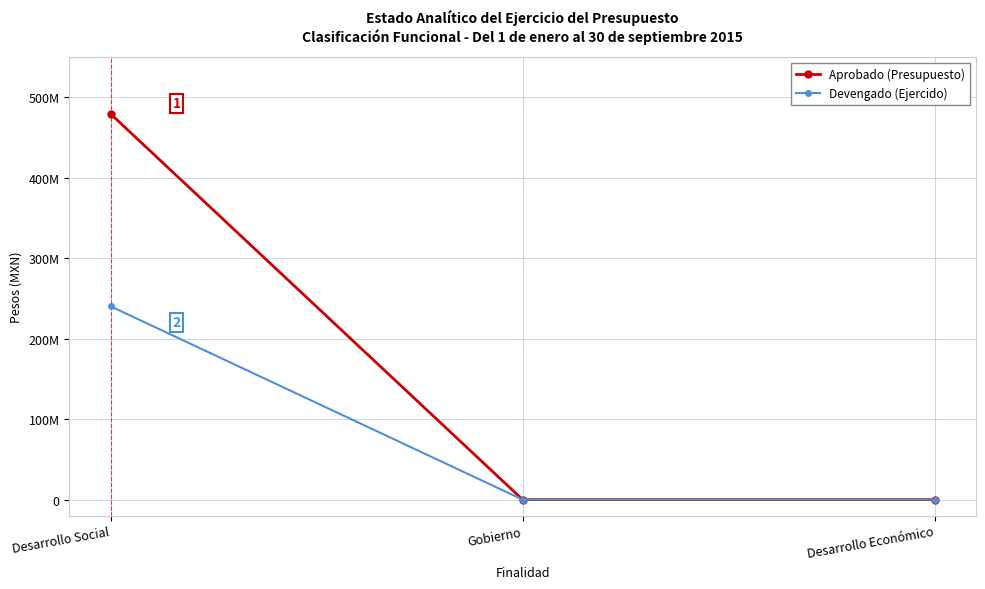

The value of Aprobado (Presupuesto) at Desarrollo Social is 479521613. True or false?

True